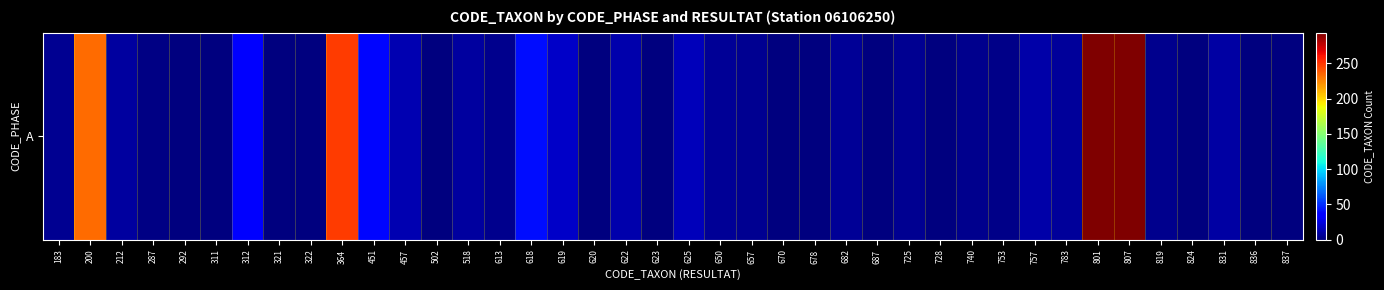

What is the difference between the second highest and minimum values?

1158